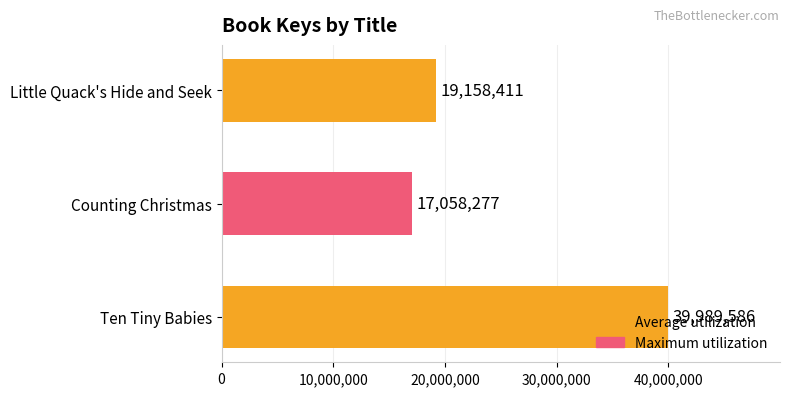

What is the change in value from Ten Tiny Babies to Little Quack's Hide and Seek?

-20831175